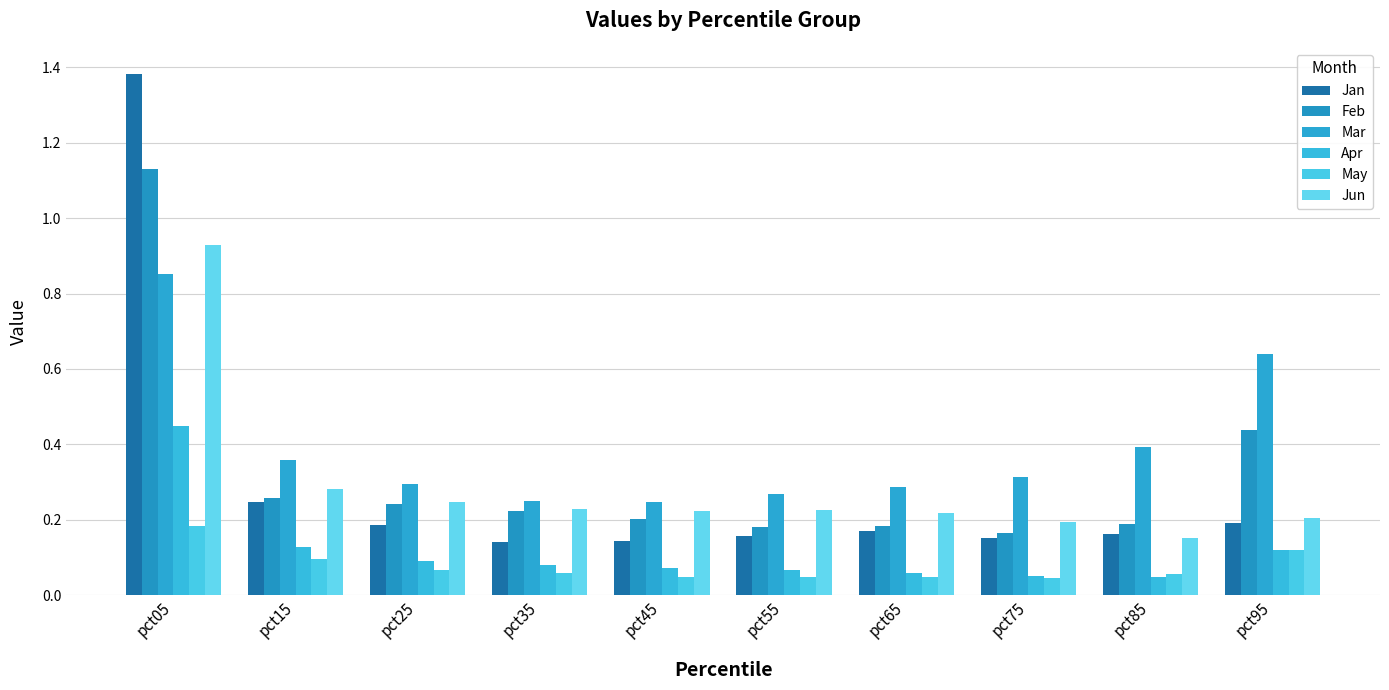

Rank the series at pct85 from lowest to highest value.

Apr, May, Jun, Jan, Feb, Mar